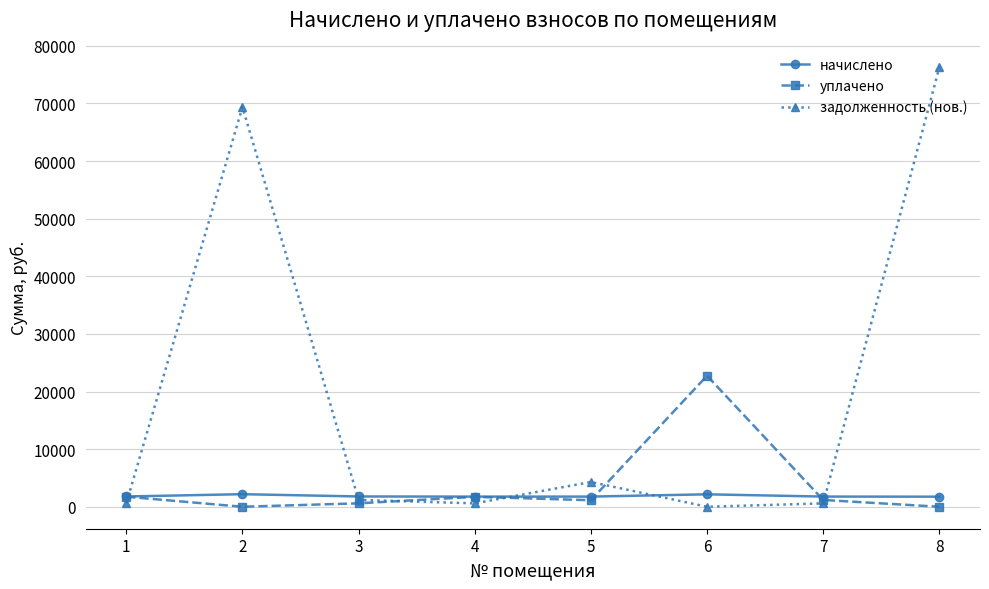

What is the maximum value for уплачено?

22738.2